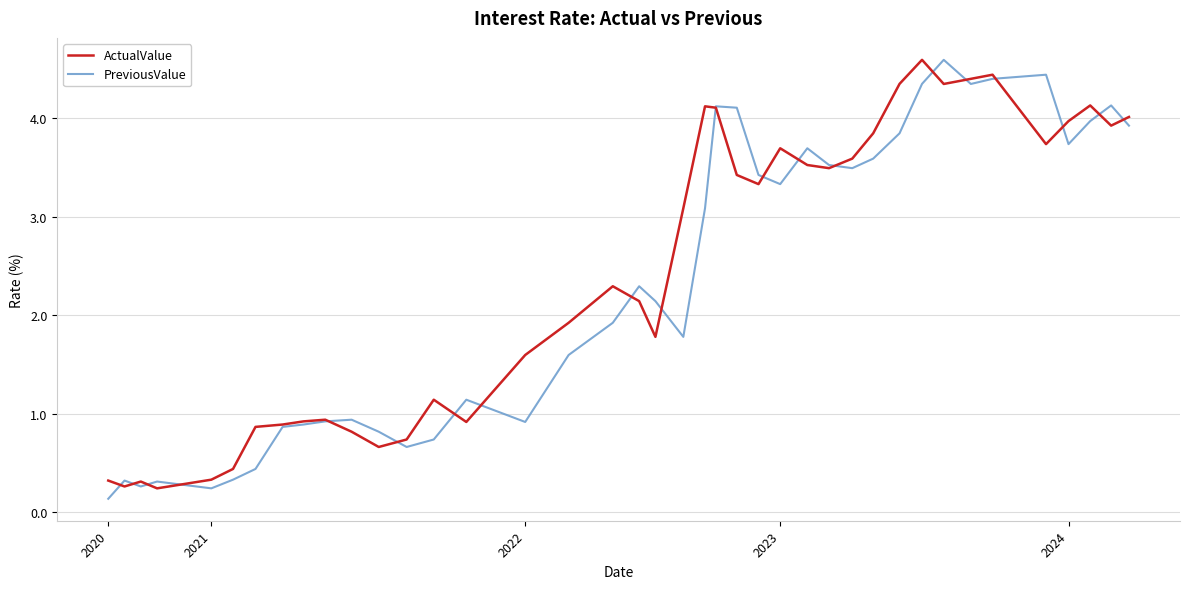

What is the highest value of the PreviousValue series?

4.6